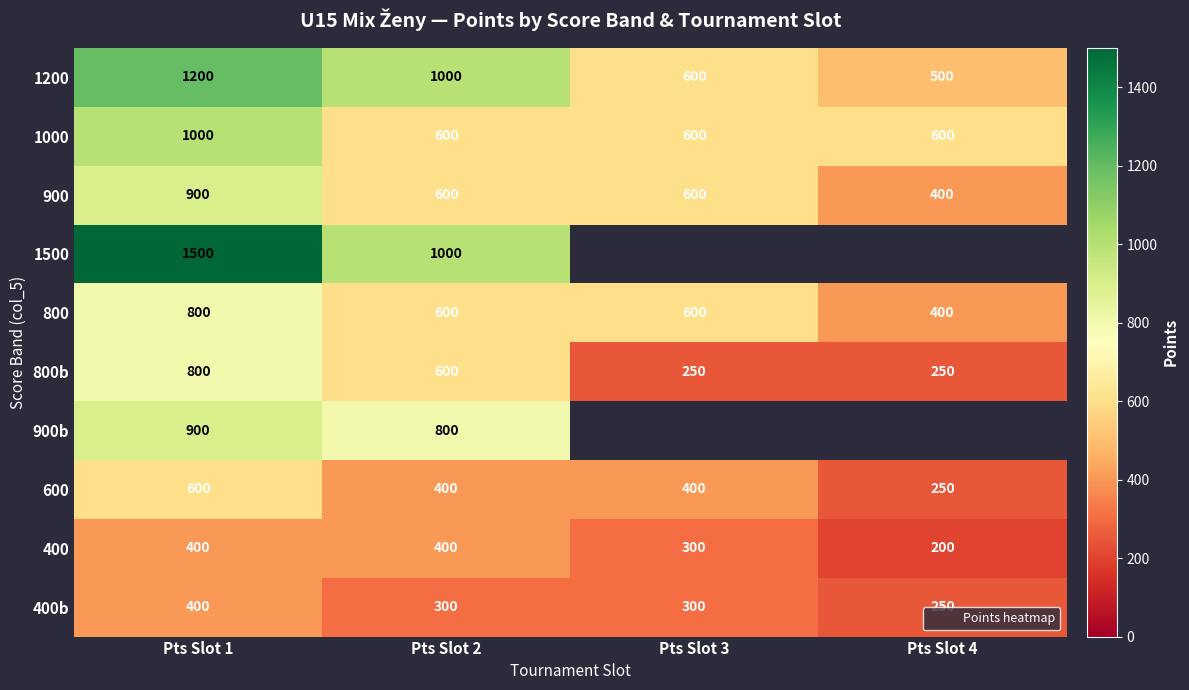

Which series has the largest total across all categories?

1200